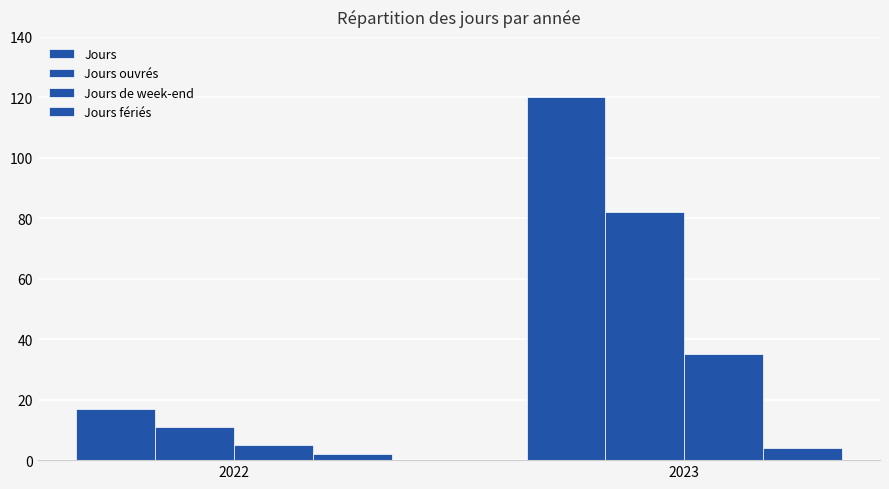

Between 2022 and 2023, which series saw the biggest shift?

Jours